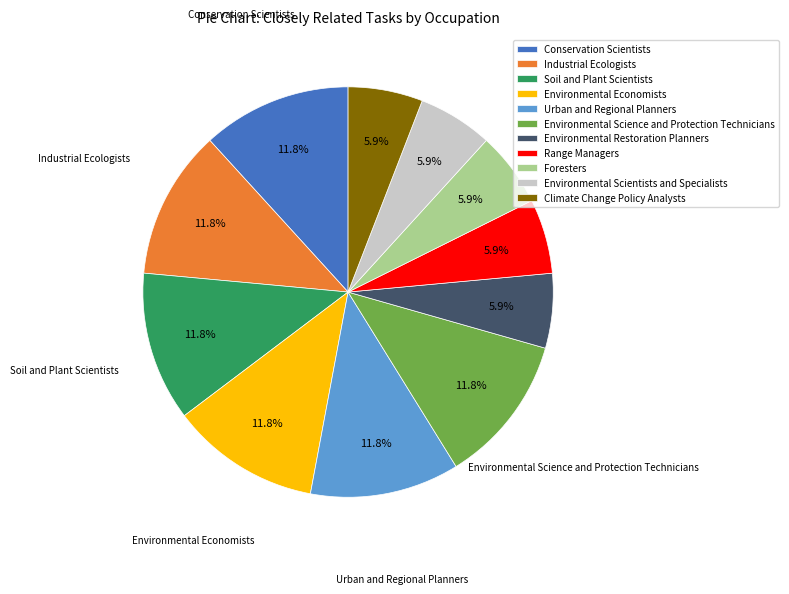

Approximately how many times larger is the value at Range Managers compared to Environmental Economists?

0.5